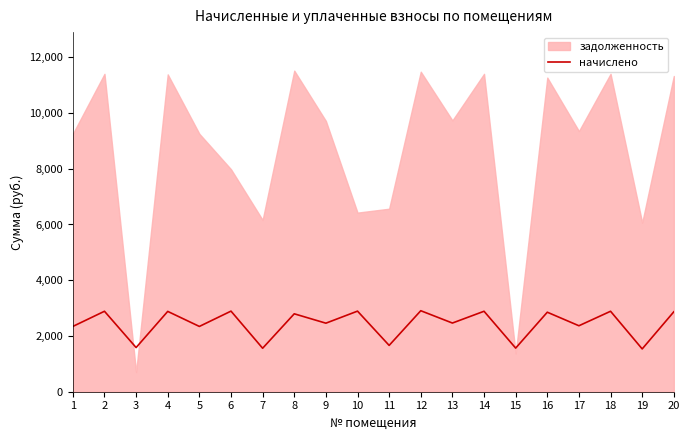

True or false: the data shows 2852.8 at 16.

True